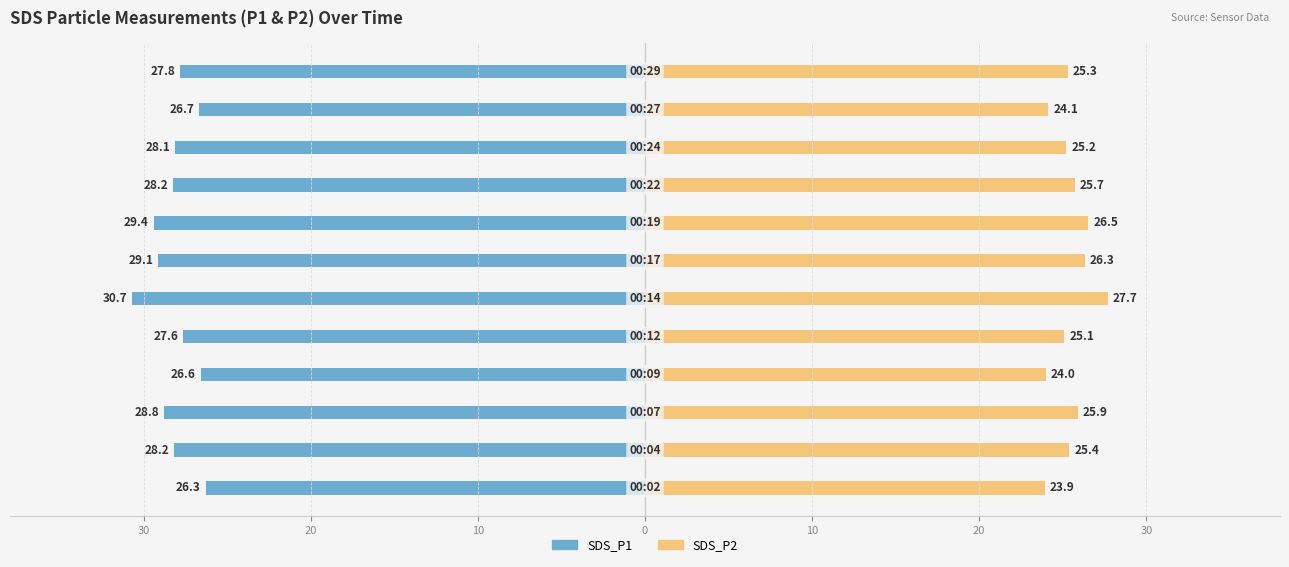

At how many categories does at least one series exceed 17?

12